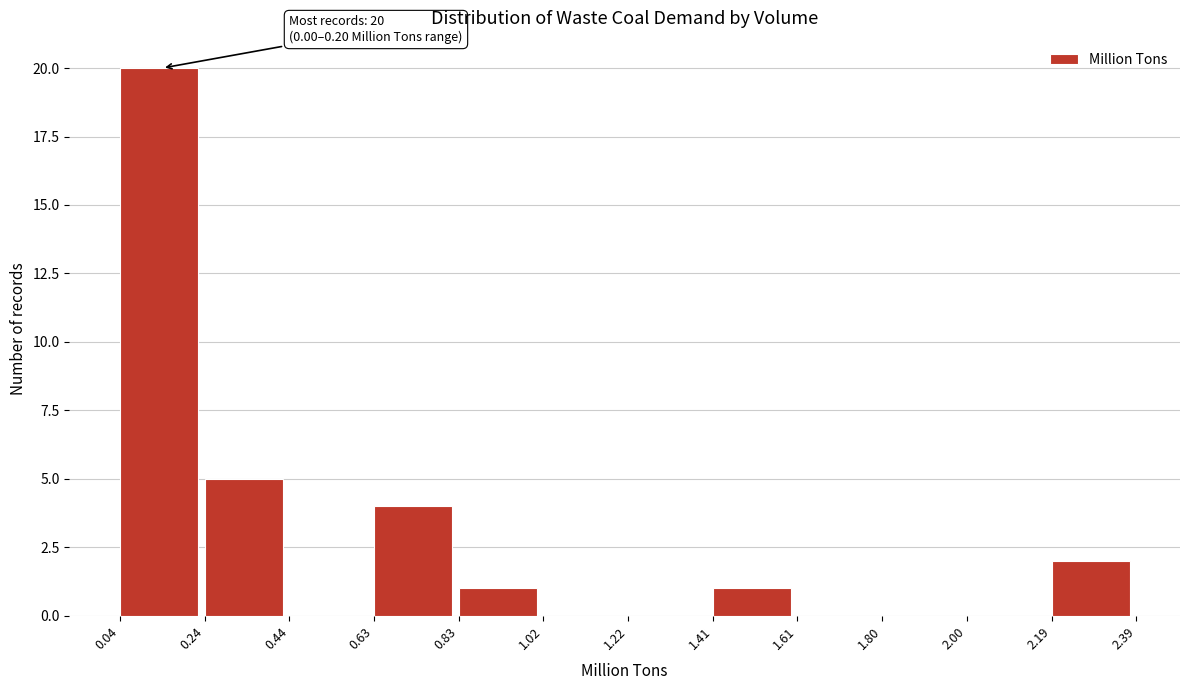

Which range on the x-axis has the tallest bar?

0.04 to 0.24